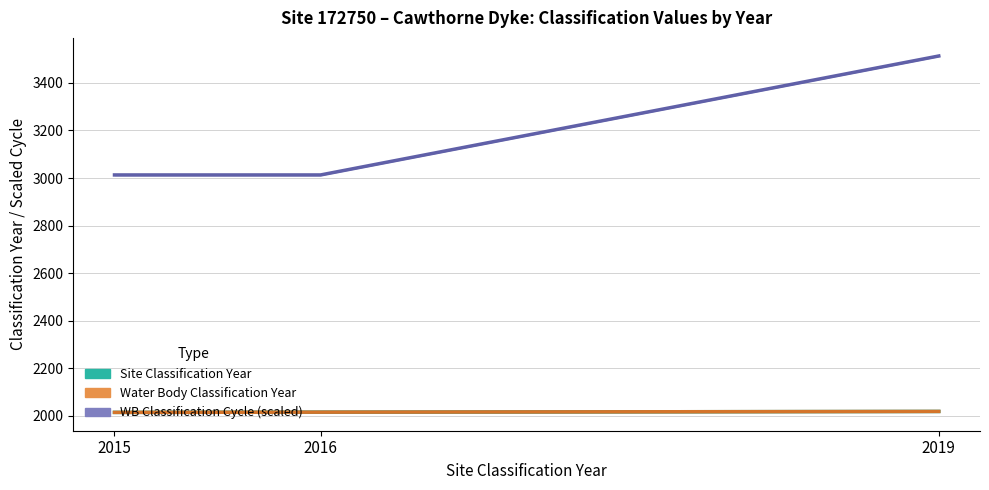

The value of Water Body Classification Cycle (×500+2013) at 2015 is 1129. True or false?

False